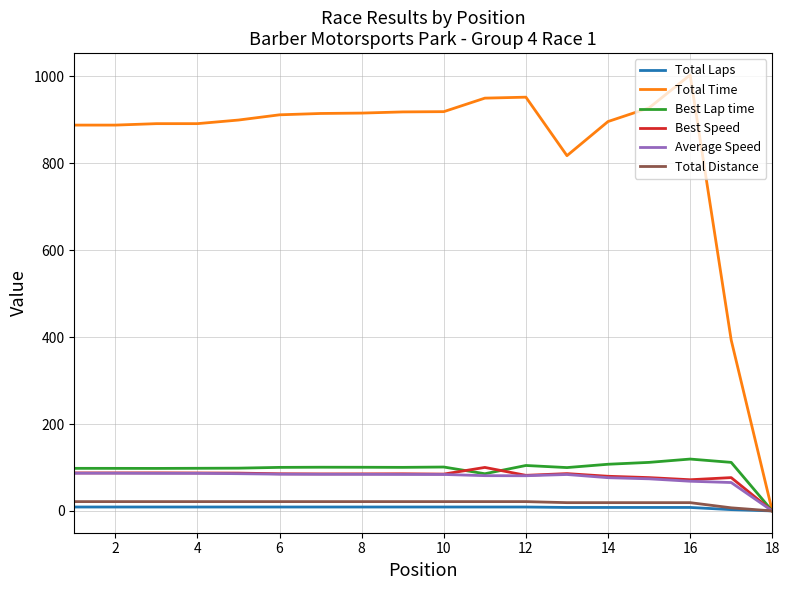

Which series has the widest spread of values?

Total Time